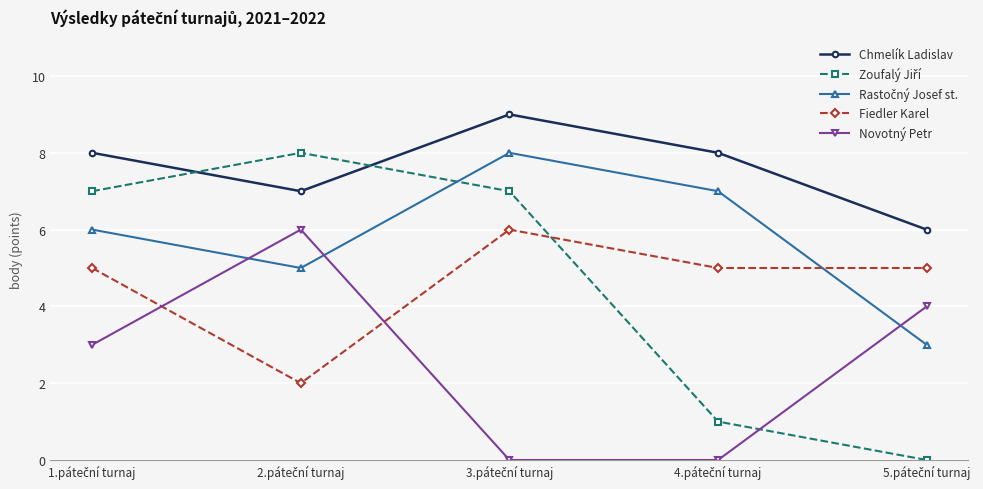

True or false: Fiedler Karel has more than 2 interior local peaks.

False